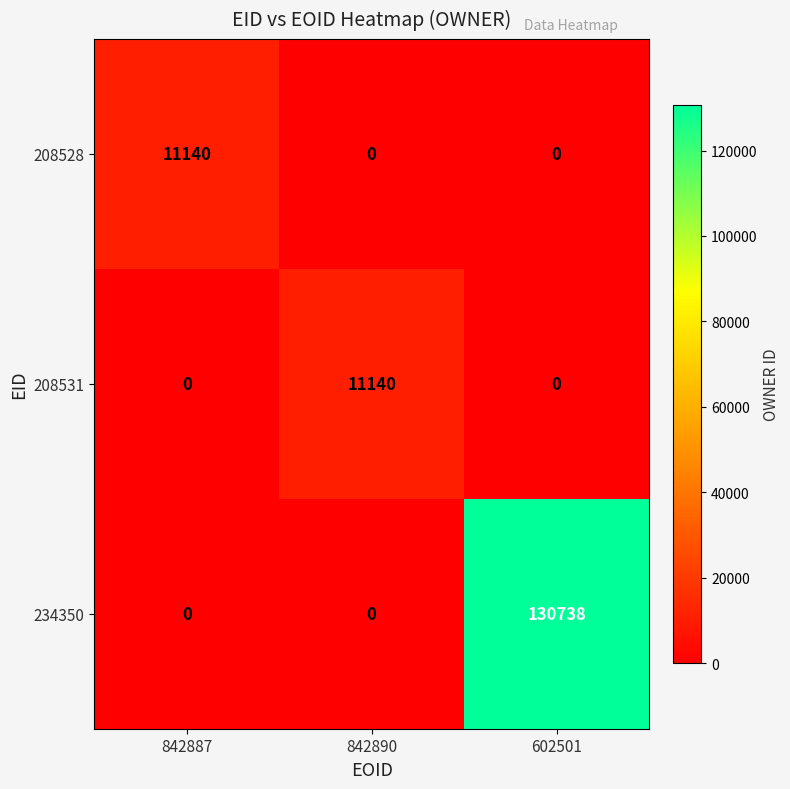

What is the total value across all series at 842890?

11140